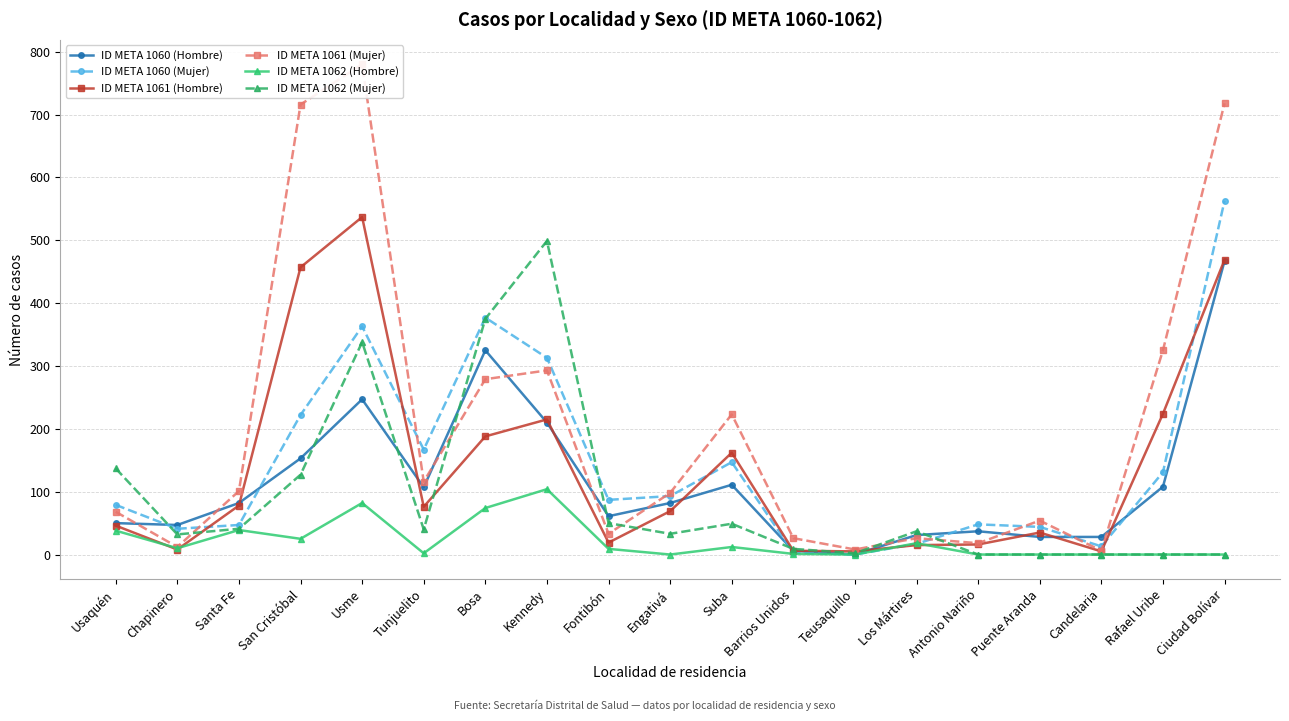

What is the difference between the highest and lowest values at Usaquén?

99